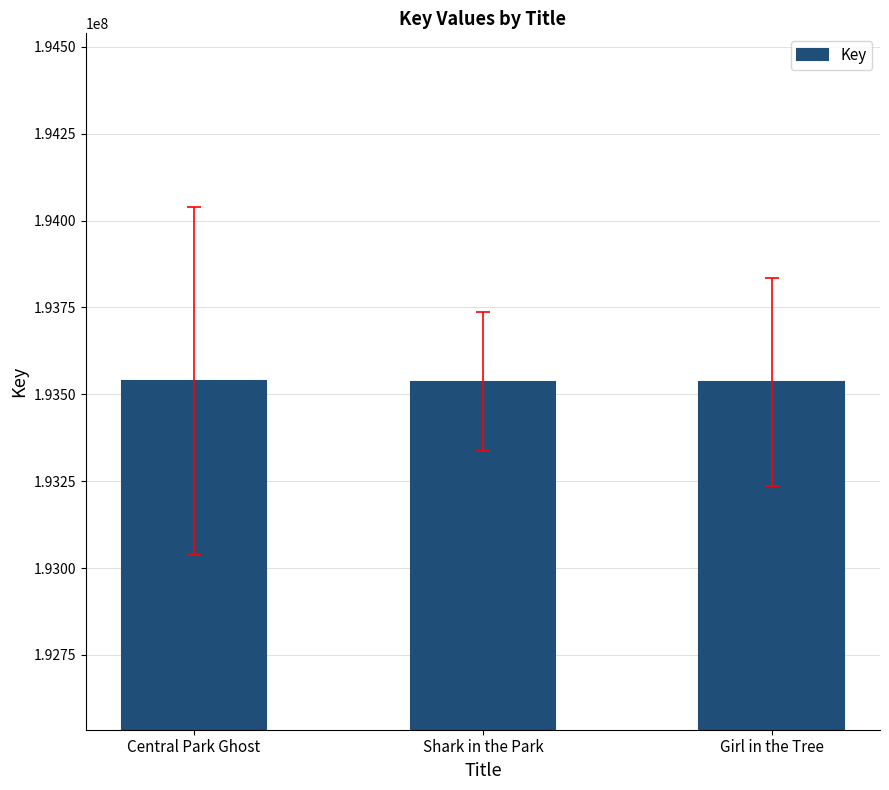

What is the approximate value at Central Park Ghost?

193538701